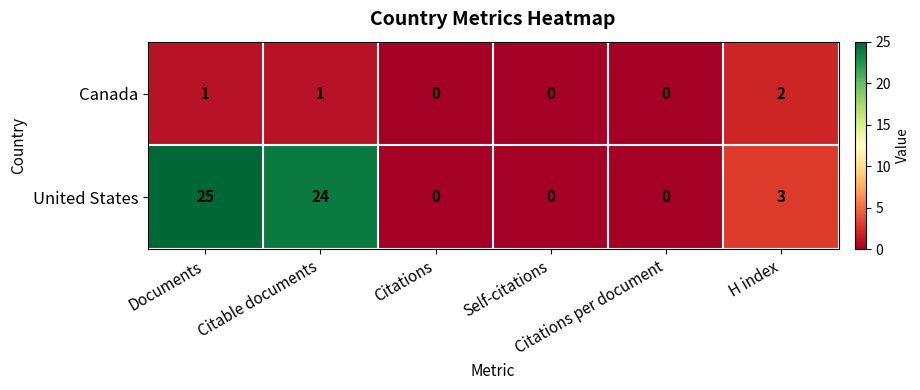

Which series has the largest total across all categories?

United States